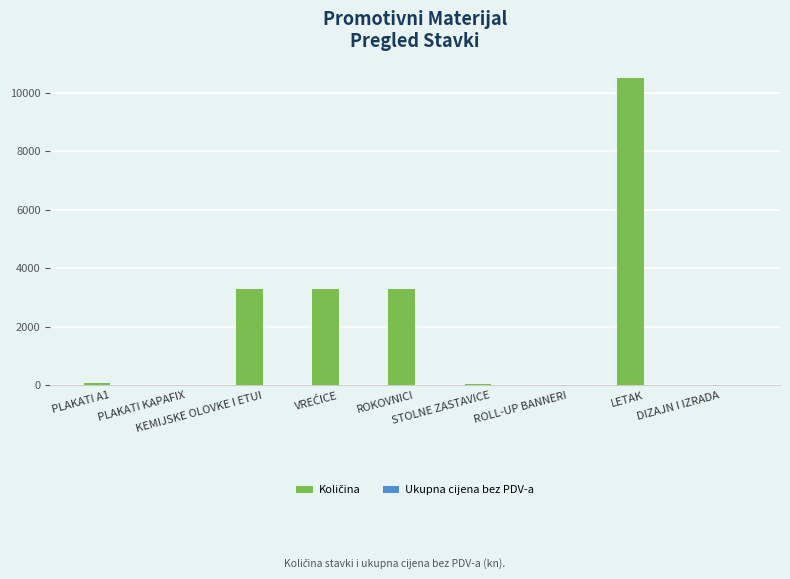

What is the greatest value displayed?

10500